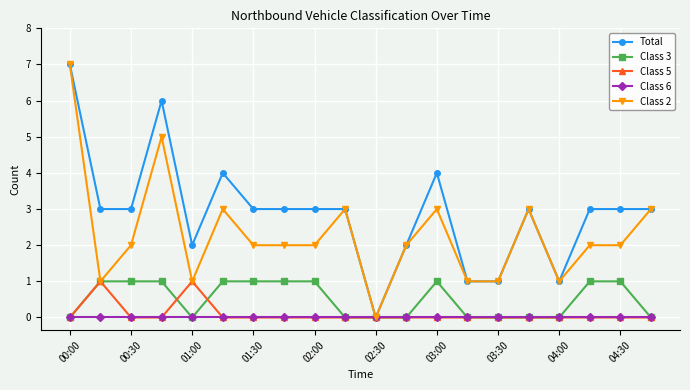

True or false: Class 2 has more than 2 points higher than both neighbors.

True